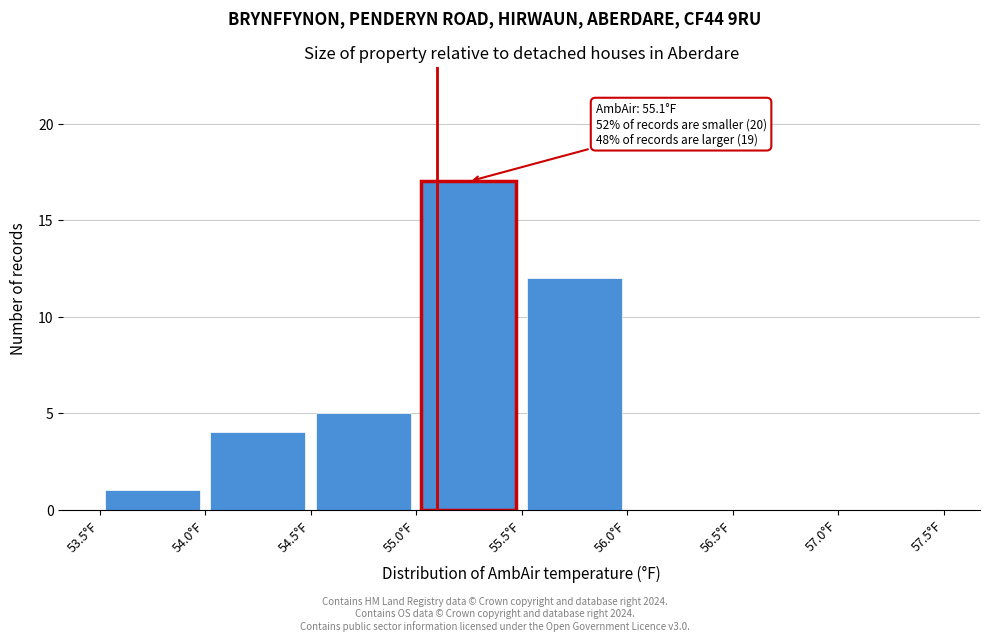

Which range on the x-axis has the tallest bar?

55.0 to 55.5